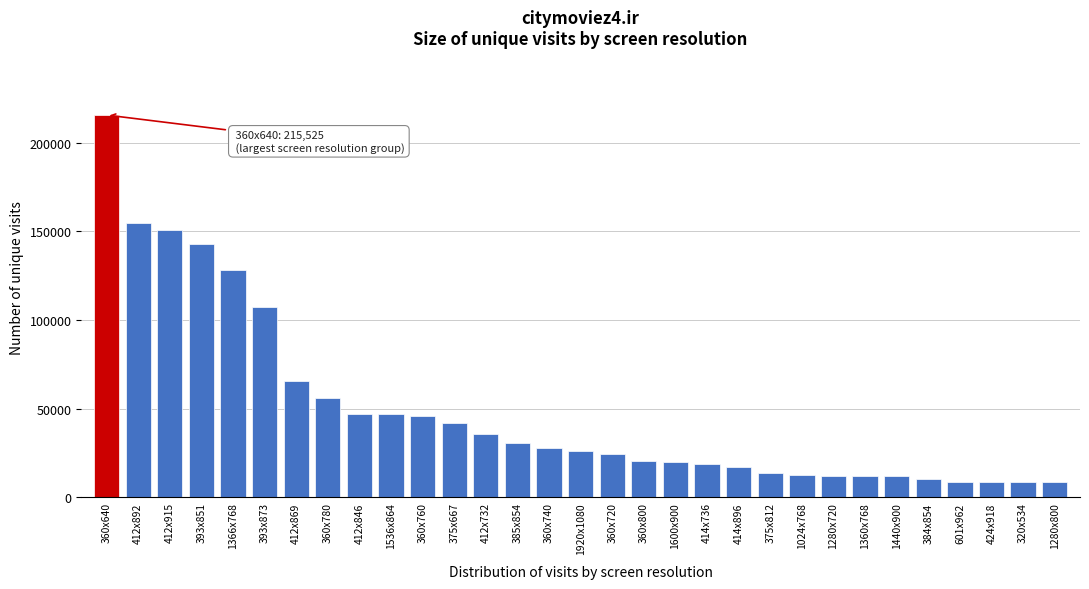

Which category has the highest value across all series?

360x640